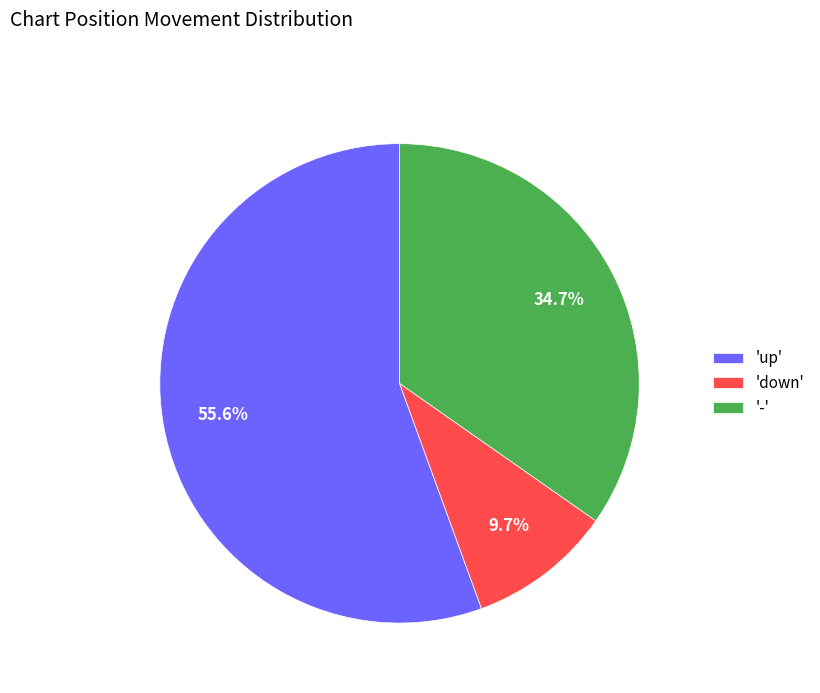

What is the smallest slice in the pie chart?

'down'